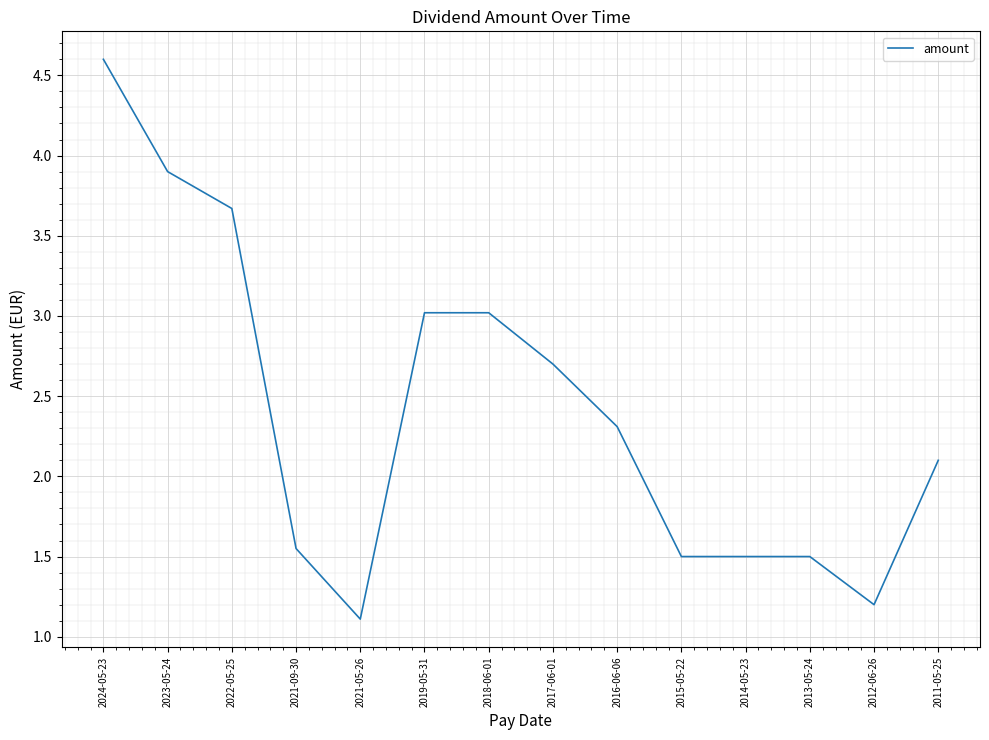

Is it true that the value at 2023-05-24 is 5.5?

False